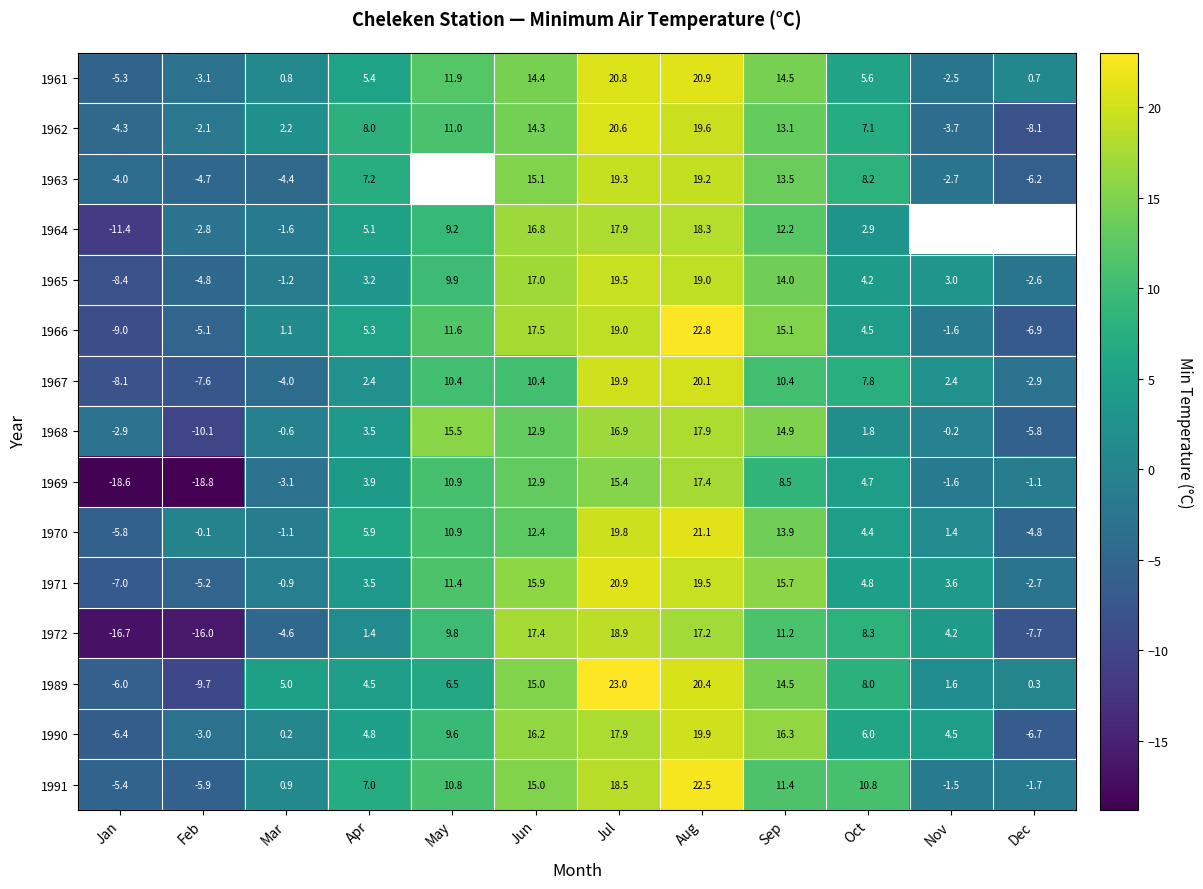

What value does the 1972 series have at Feb?

-16.0